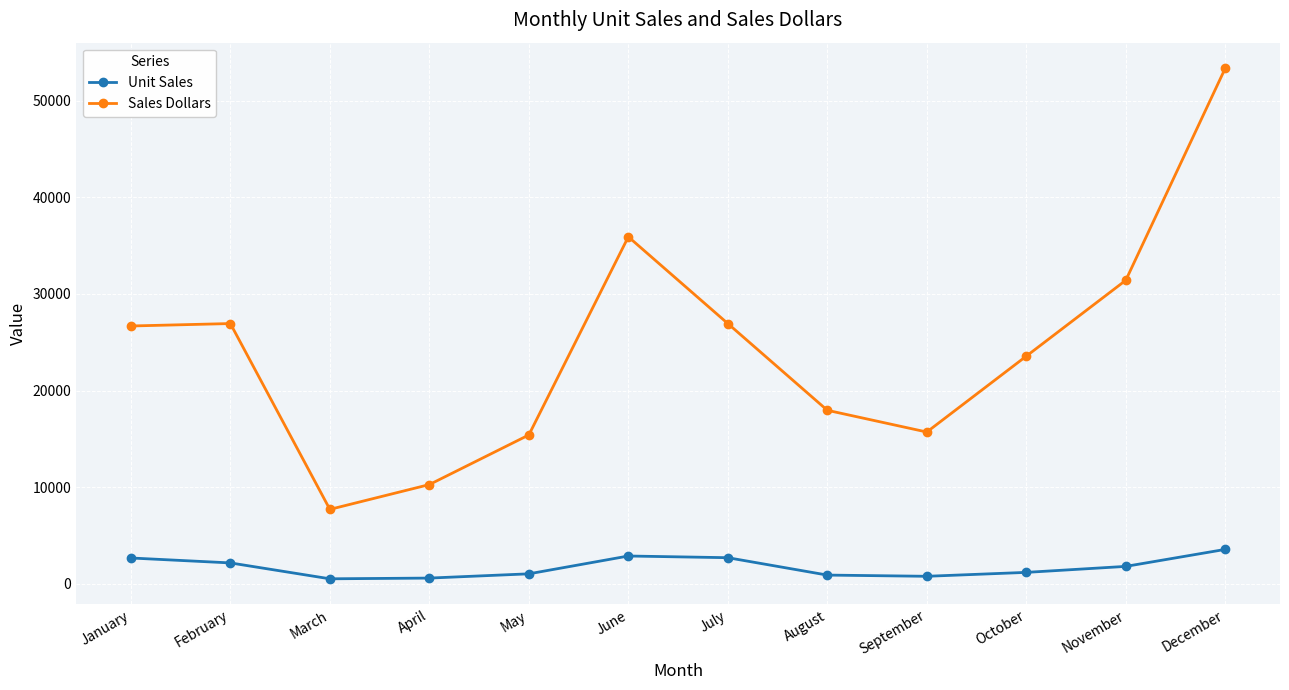

What is the approximate value of Sales Dollars at March?

7701